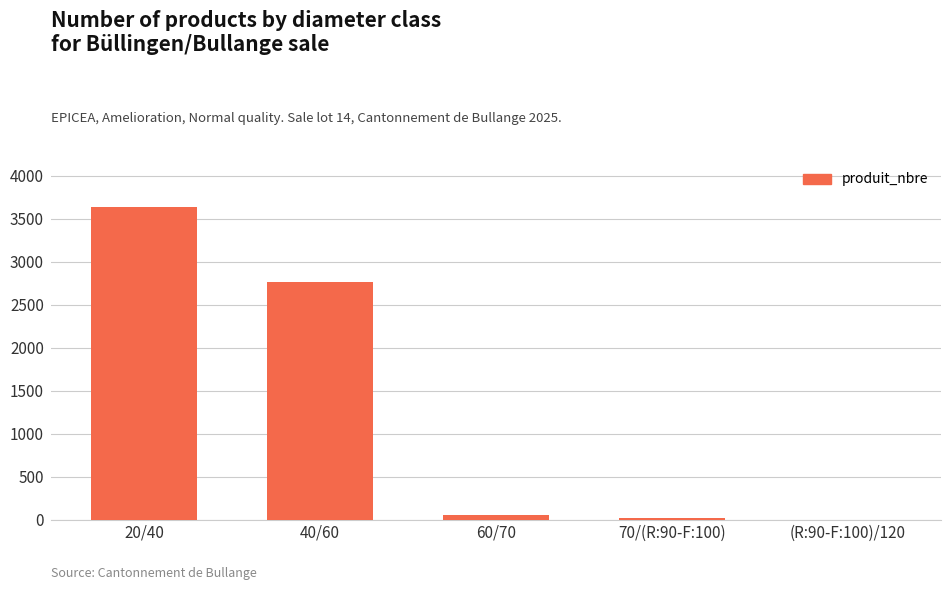

Read the value at (R:90-F:100)/120.

2